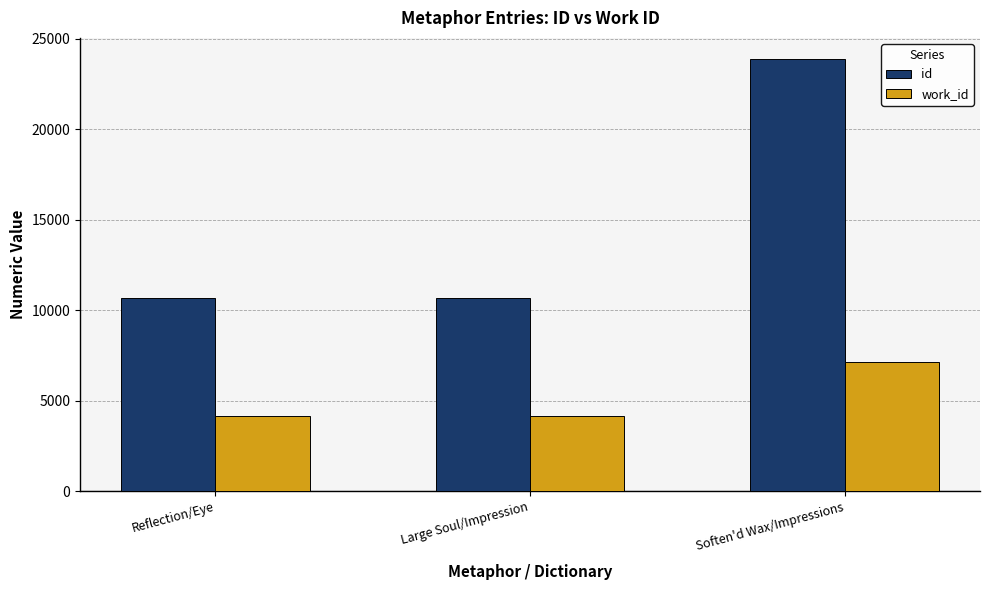

At how many categories does at least one series exceed 8589?

3